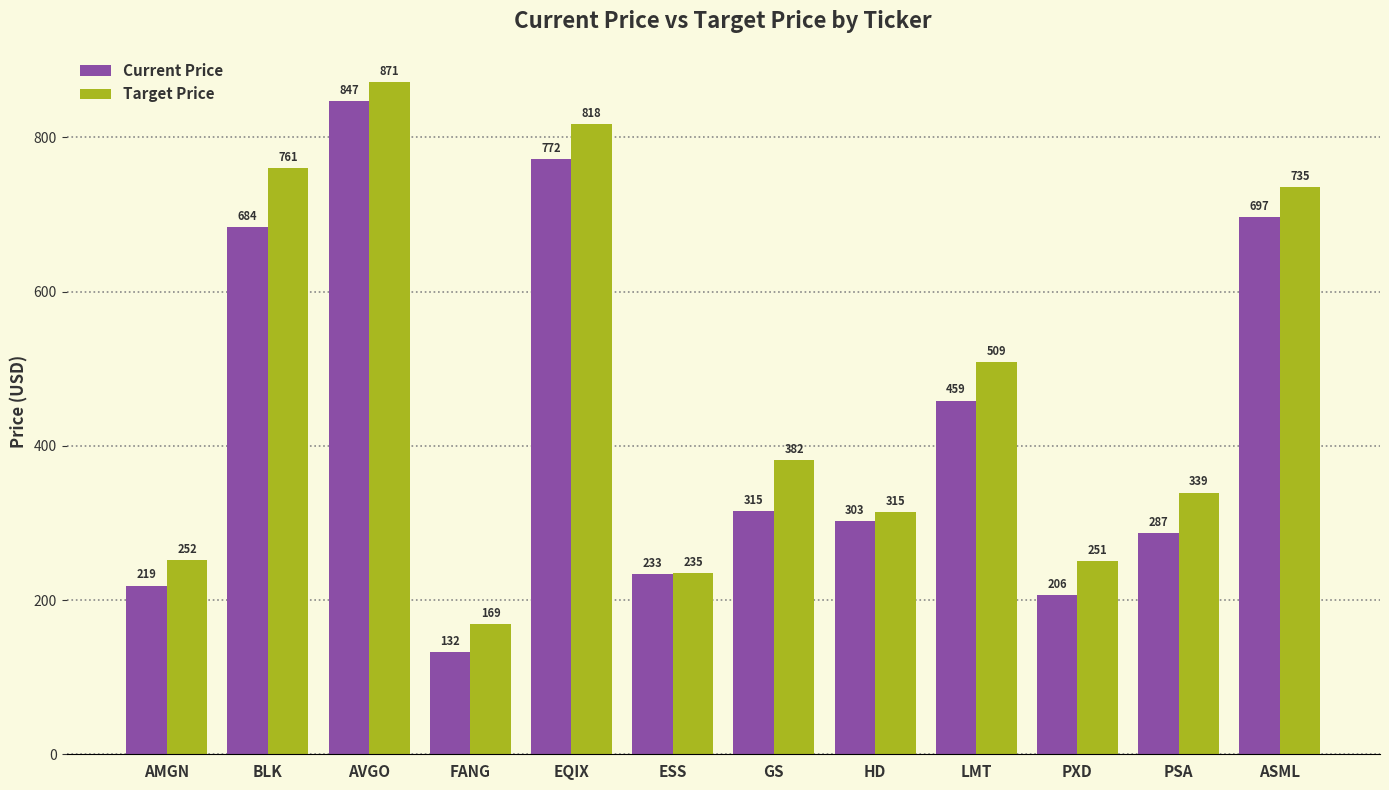

What is the greatest value displayed?

871.2